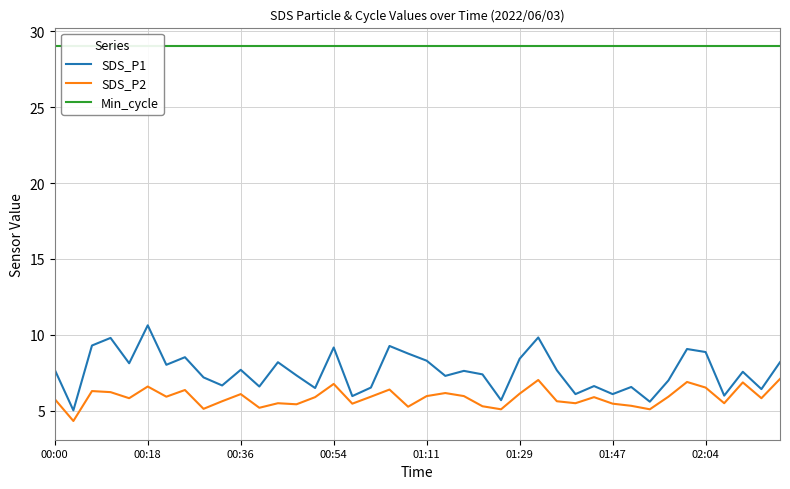

Which series has the largest range (max minus min)?

SDS_P1